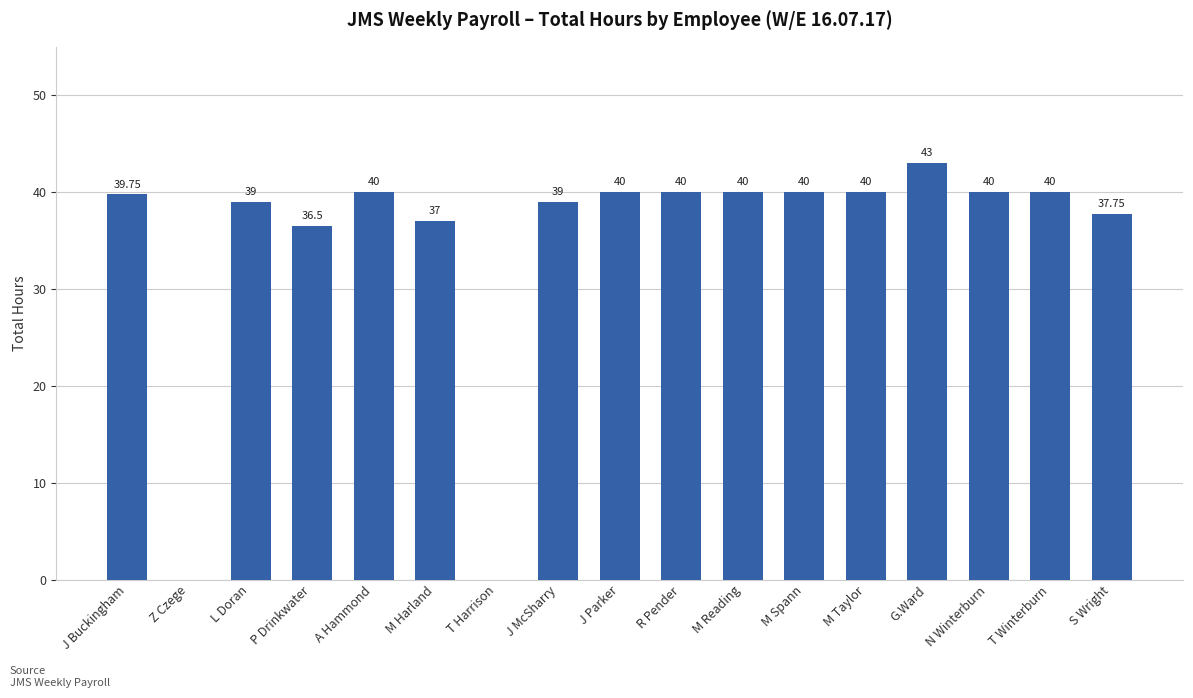

True or false: the data shows 40.0 at M Reading.

True